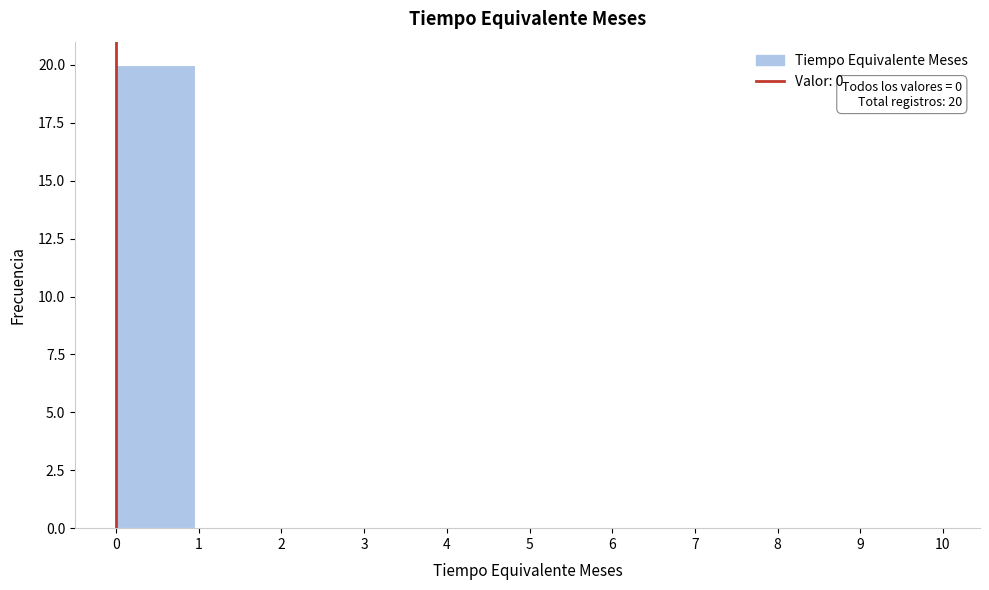

Which range on the x-axis has the tallest bar?

0 to 1